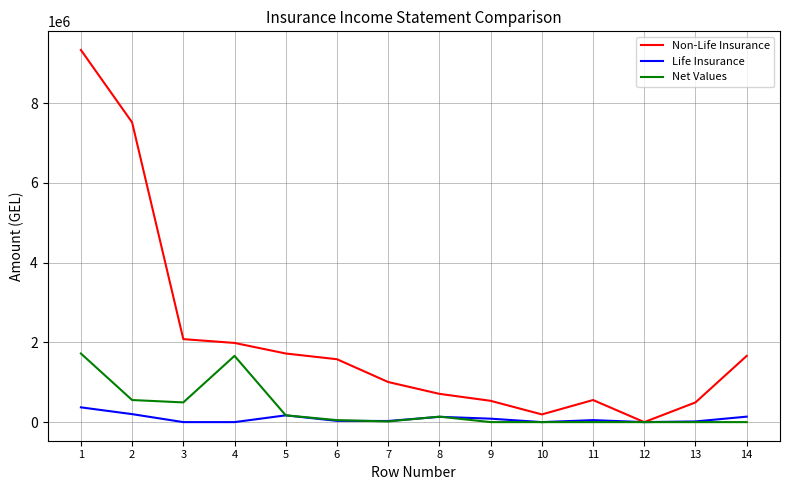

Which series changed the most between 1 and 11?

Non-Life Insurance